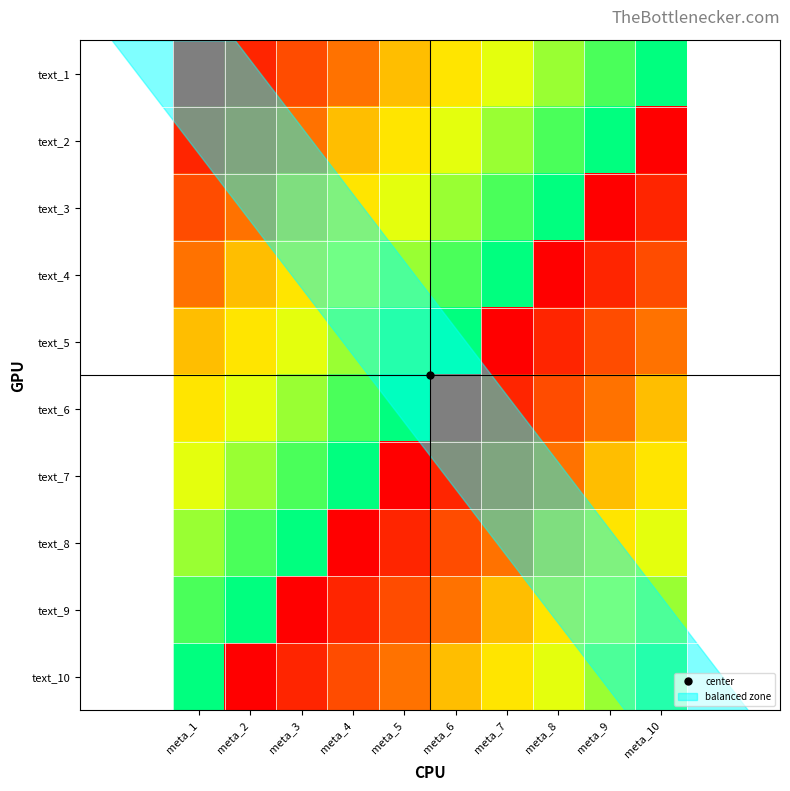

At which category is the sum across all series the highest?

meta_1